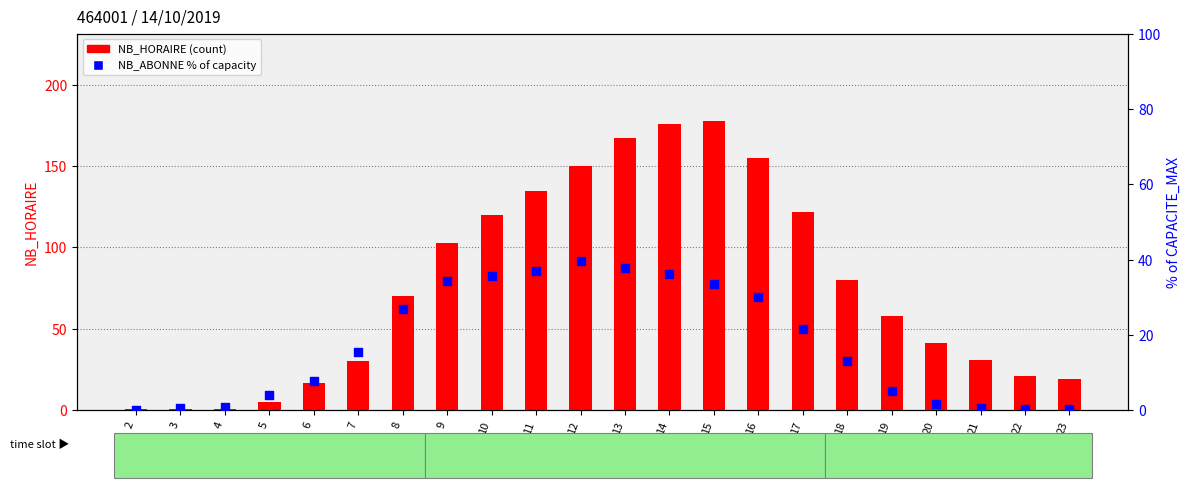

Is the value of percentile rank within the sample at 3 greater than the value of NB_HORAIRE at 23?

No